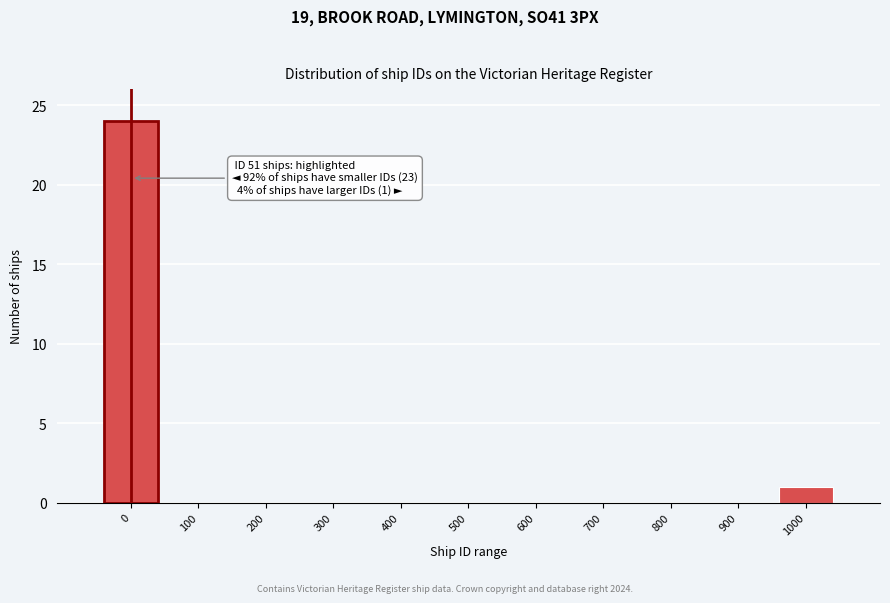

Reading left to right, transcribe all the data shown in this chart.

0=24	100=0	200=0	300=0	400=0	500=0	600=0	700=0	800=0	900=0	1000=1